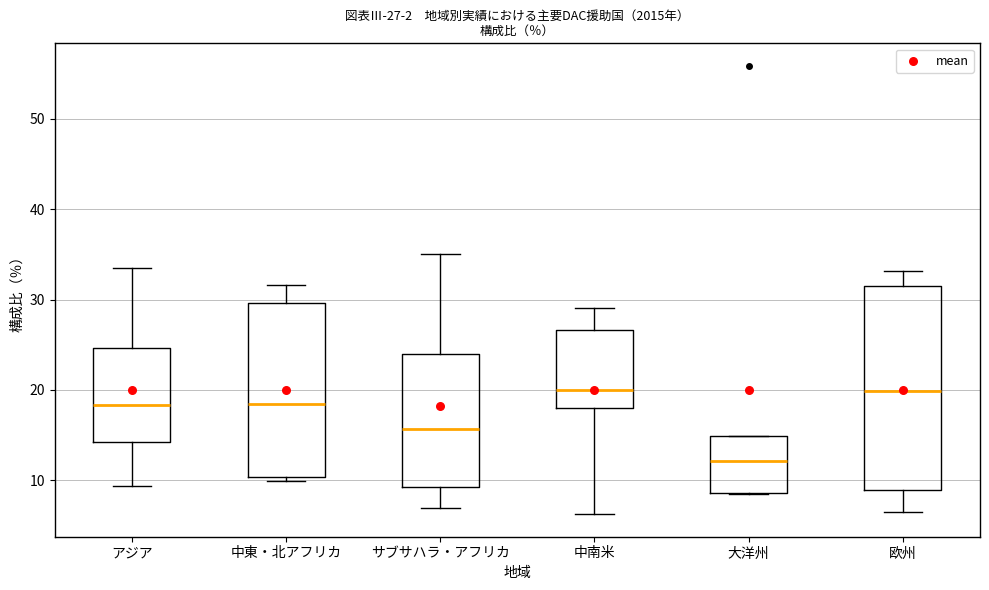

Where is the lower edge of the box for 大洋州 on the y-axis? The values are not printed on the chart, so give them approximately, as read against the axis.

9